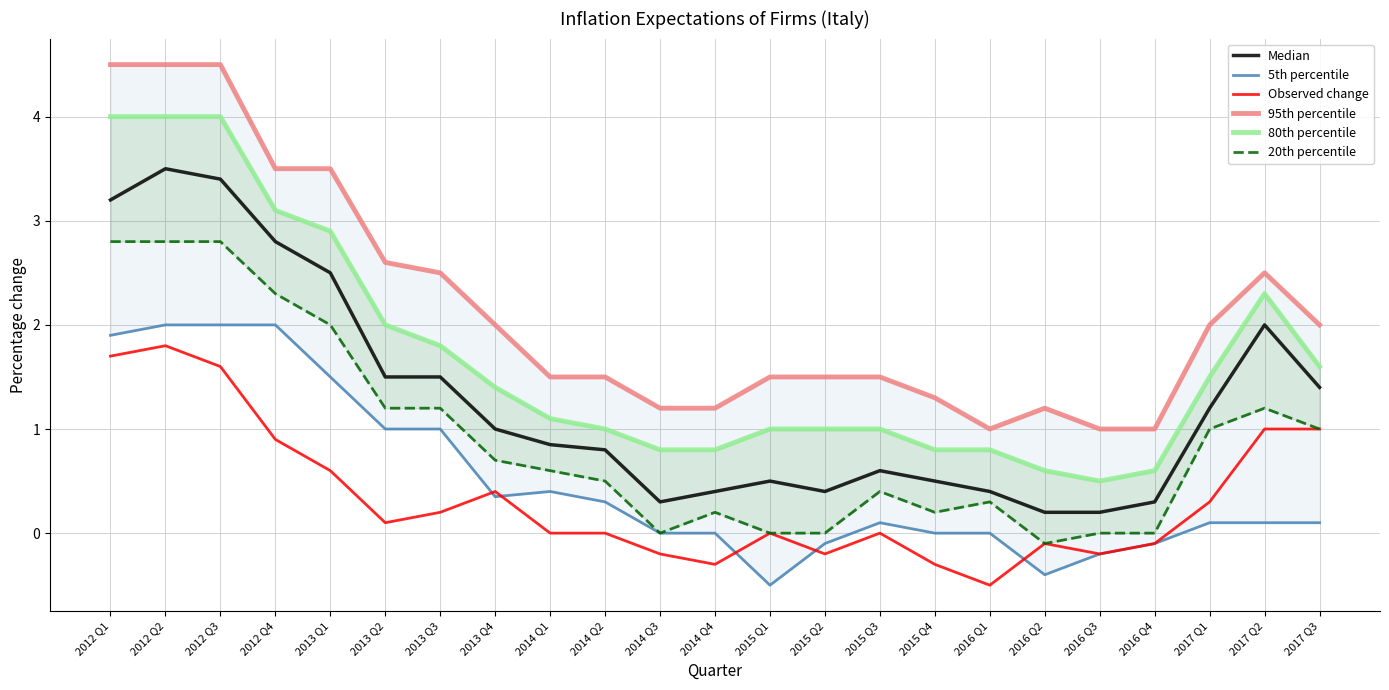

What value does the 5th percentile series have at 2017 Q3?

0.1